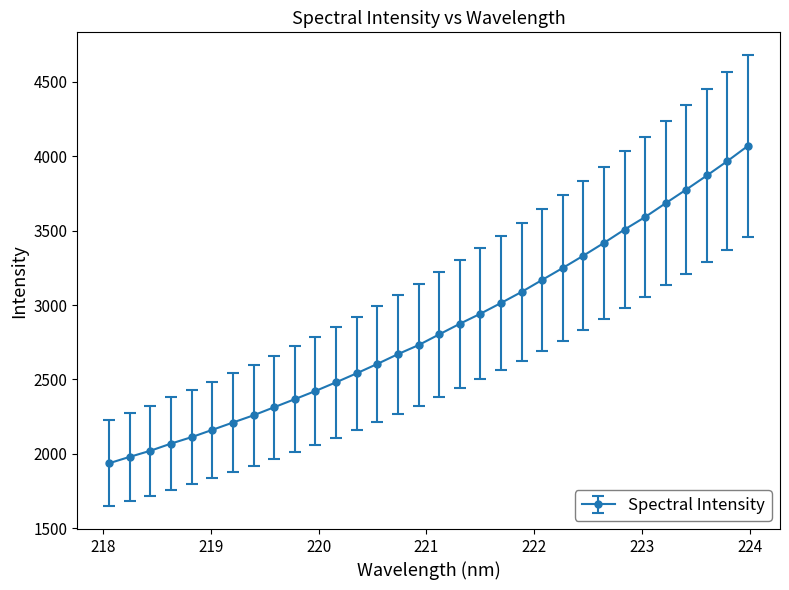

What is the greatest value displayed?

4069.8